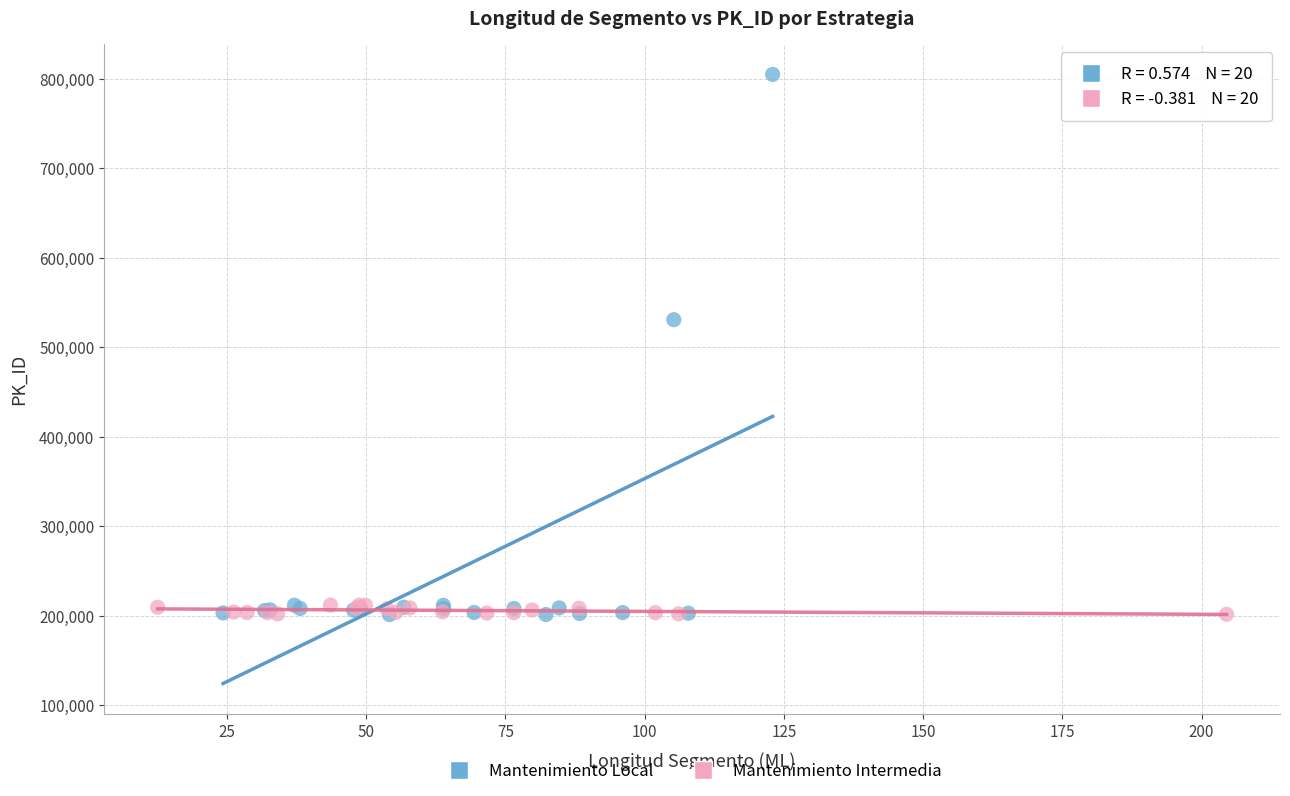

Which series has the widest spread of Y values?

Mantenimiento Local